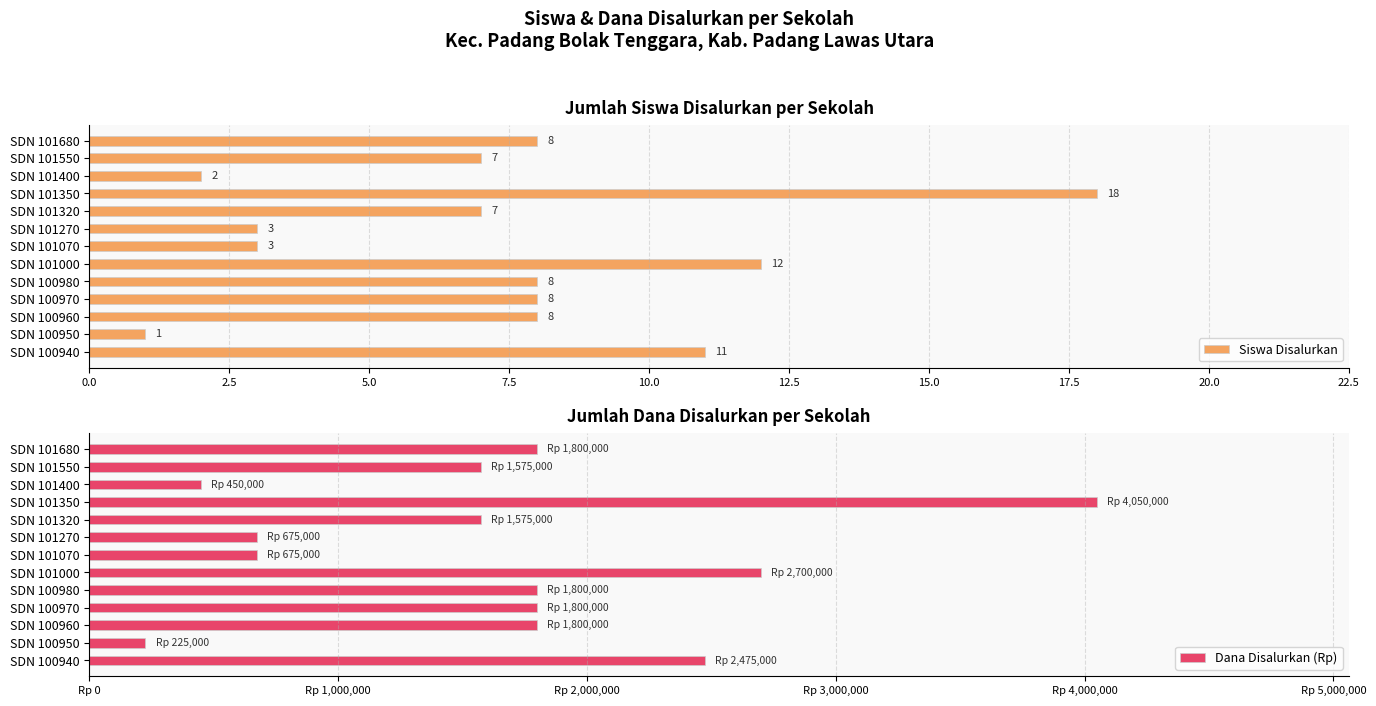

What is the sum of the Siswa Disalurkan values at SDN 101070 and SDN 101000?

15